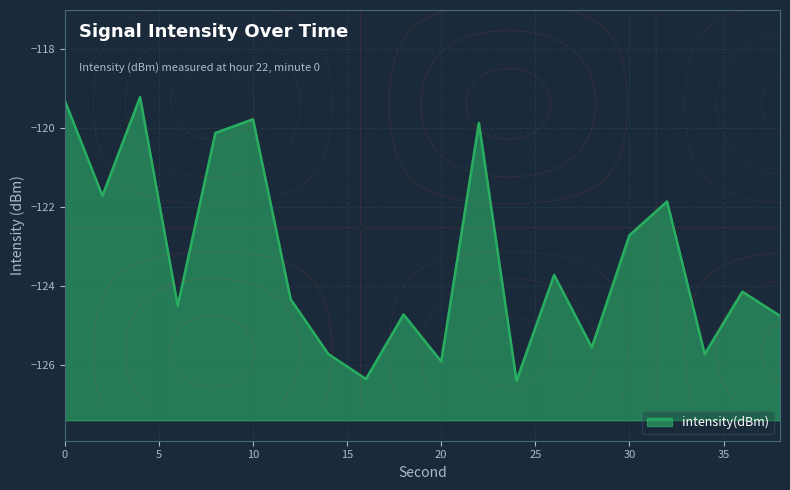

Rank the categories by value from lowest to highest.

24, 16, 20, 34, 14, 28, 38, 18, 6, 12, 36, 26, 30, 32, 2, 8, 22, 10, 0, 4